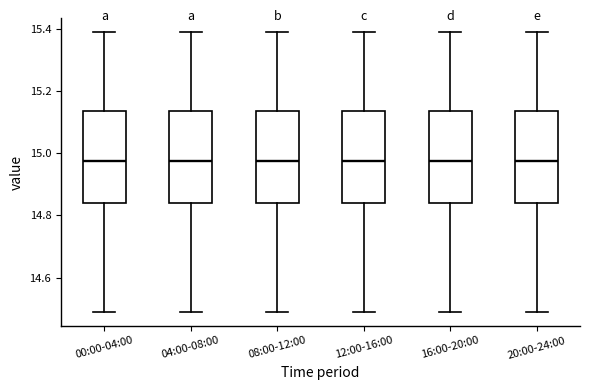

Reading left to right, read every box against the y-axis: the position of its median line, the range the box covers, and the ends of its whiskers. The values are not printed on the chart, so give them approximately, as read against the axis.

00:00-04:00: median 14.98, box 14.84 to 15.14, whiskers 14.50 to 15.40
04:00-08:00: median 14.98, box 14.84 to 15.14, whiskers 14.50 to 15.40
08:00-12:00: median 14.98, box 14.84 to 15.14, whiskers 14.50 to 15.40
12:00-16:00: median 14.98, box 14.84 to 15.14, whiskers 14.50 to 15.40
16:00-20:00: median 14.98, box 14.84 to 15.14, whiskers 14.50 to 15.40
20:00-24:00: median 14.98, box 14.84 to 15.14, whiskers 14.50 to 15.40